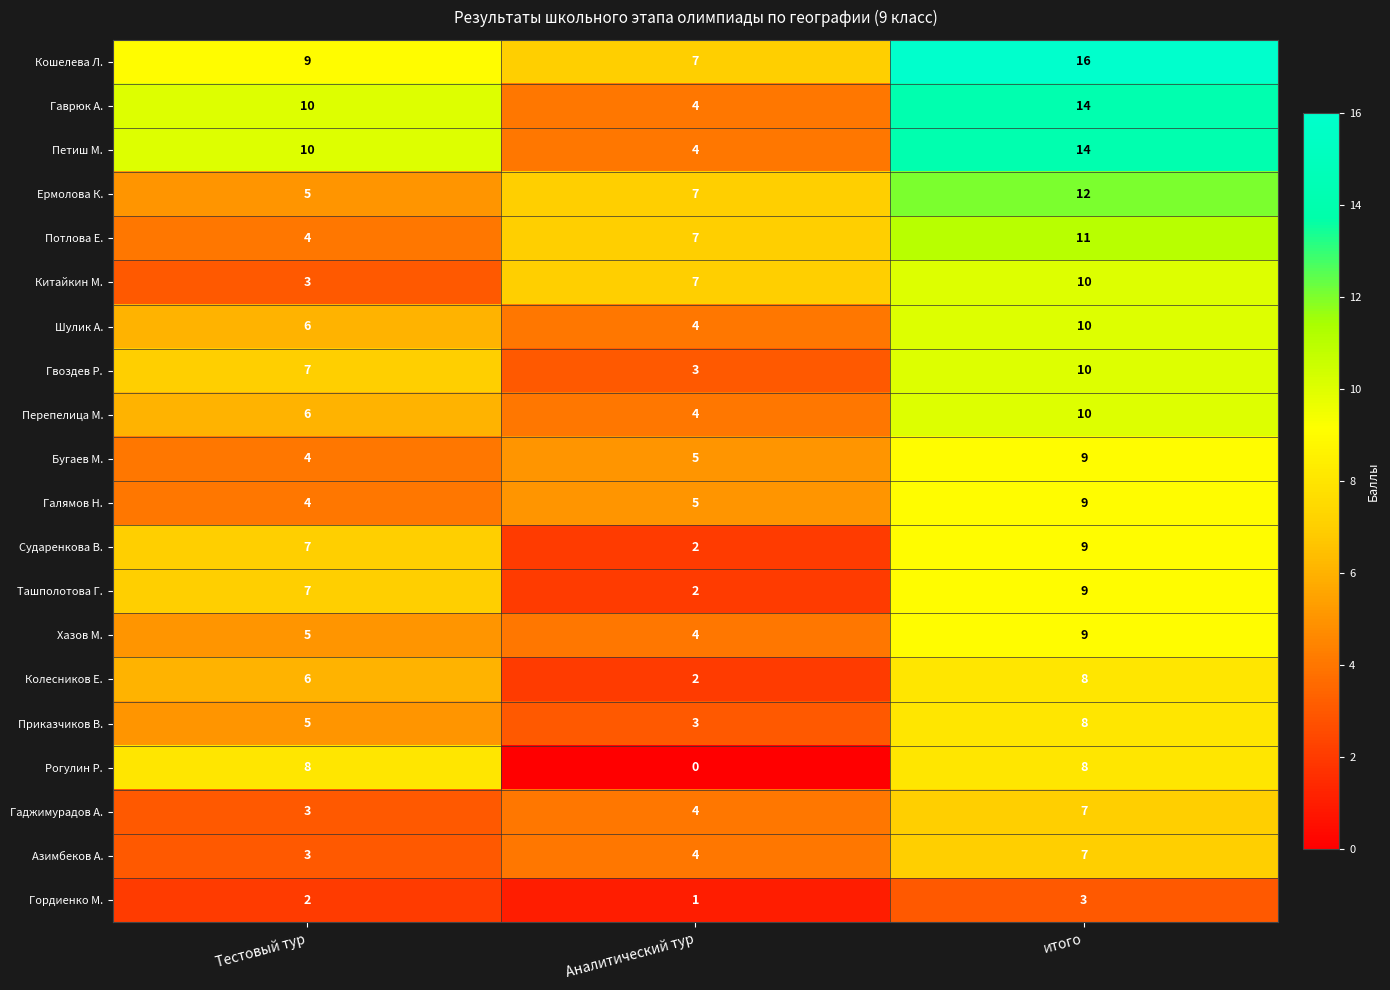

At which category is the sum across all series the highest?

итого